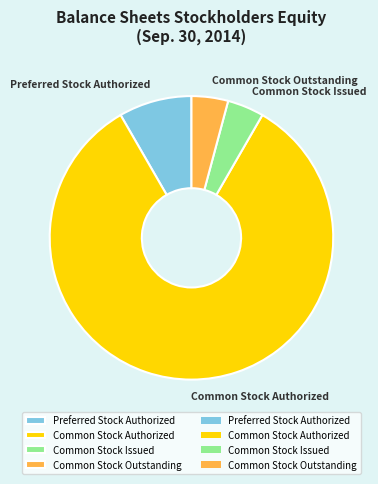

Count the number of slices in the pie.

4